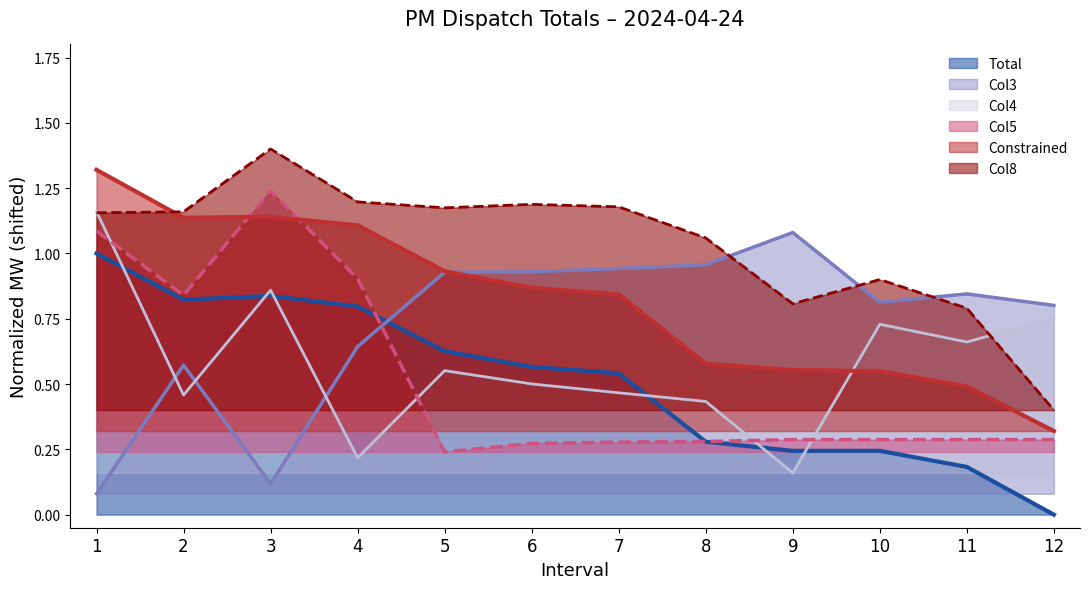

What is the difference between the Col3 values at 2 and 7?

0.4